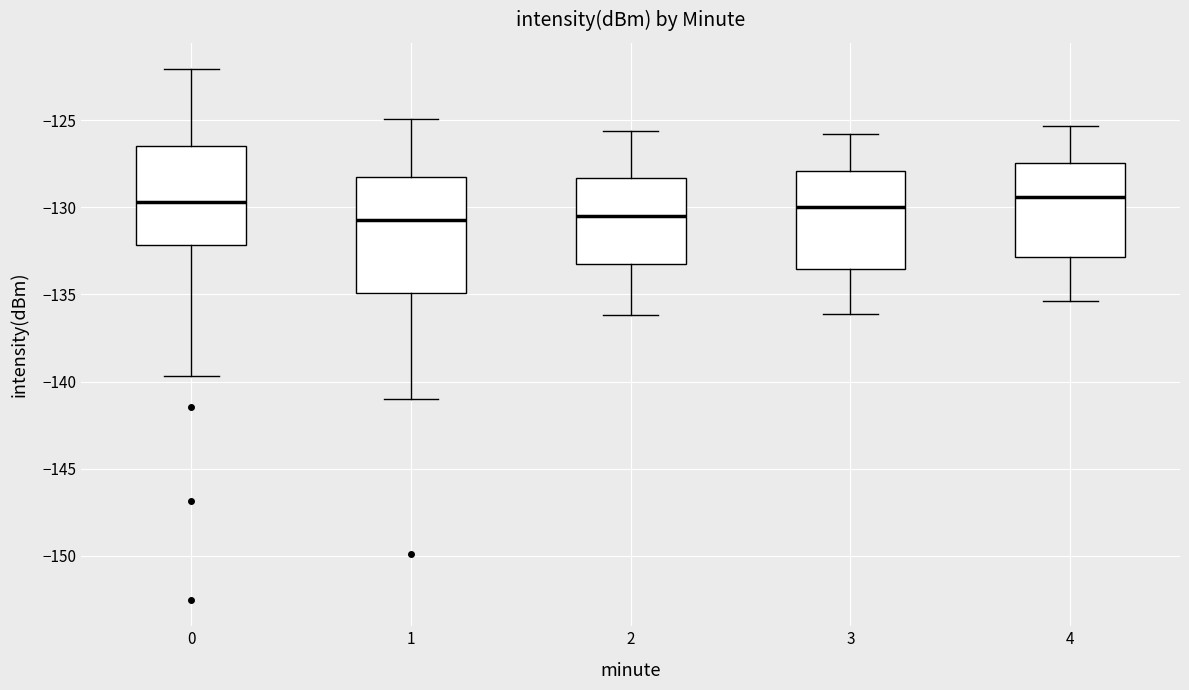

Reading left to right, read every box against the y-axis: the position of its median line, the range the box covers, and the ends of its whiskers. The values are not printed on the chart, so give them approximately, as read against the axis.

0: median -129.5, box -132.0 to -126.5, whiskers -139.5 to -122.0
1: median -130.5, box -135.0 to -128.5, whiskers -141.0 to -125.0
2: median -130.5, box -133.0 to -128.5, whiskers -136.0 to -125.5
3: median -130.0, box -133.5 to -128.0, whiskers -136.0 to -126.0
4: median -129.5, box -133.0 to -127.5, whiskers -135.5 to -125.5